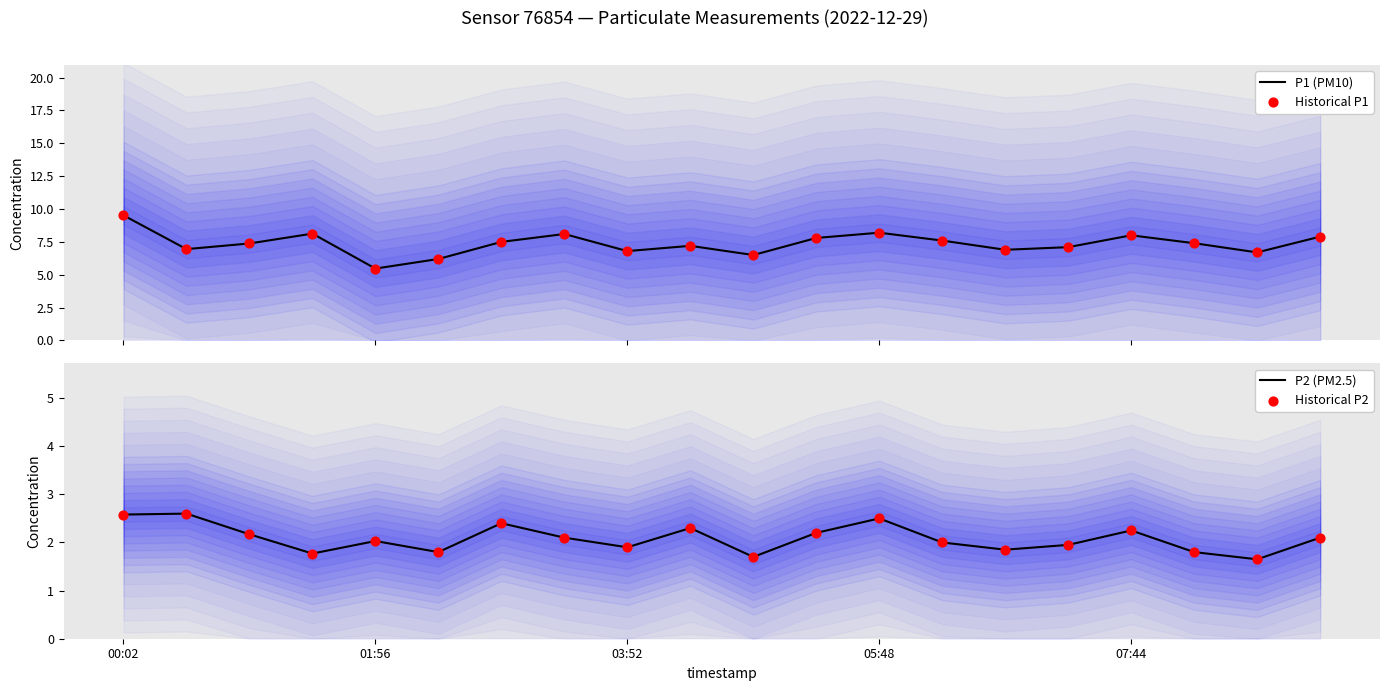

Which series has the largest total across all categories?

P1 (PM10)